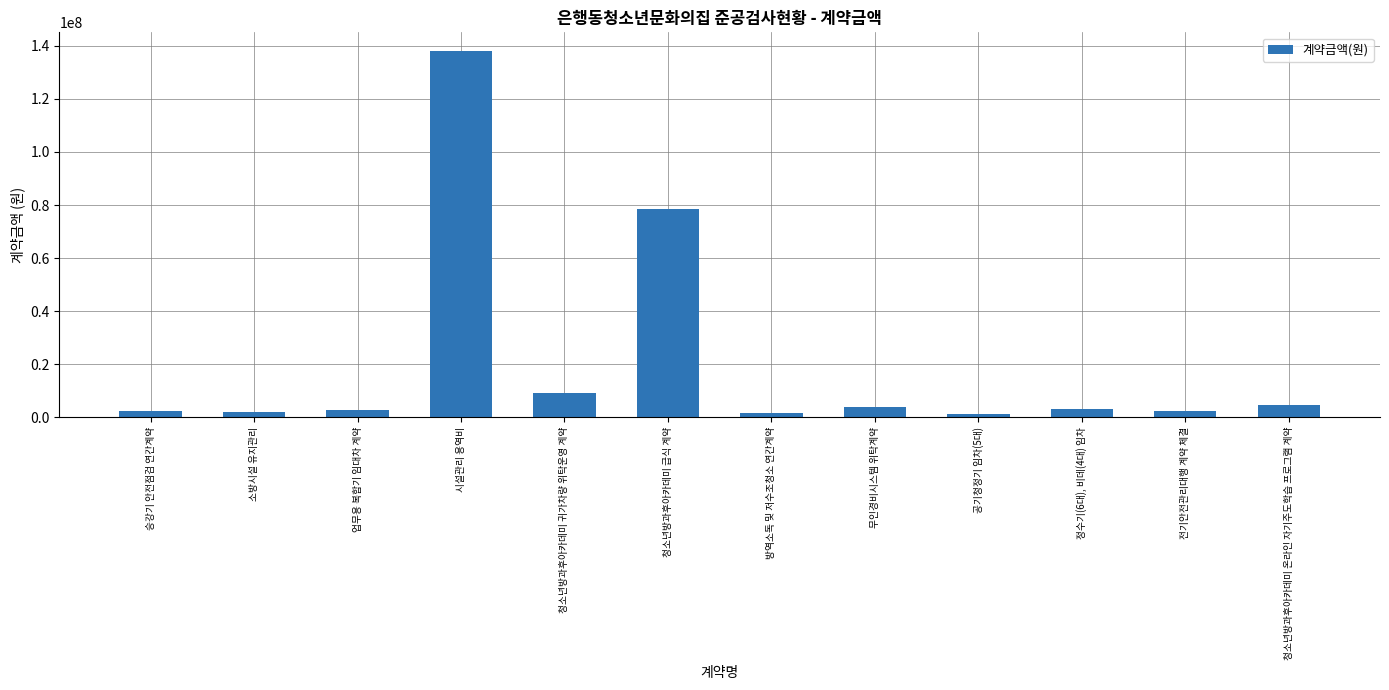

What is the sum of all values?

249210520